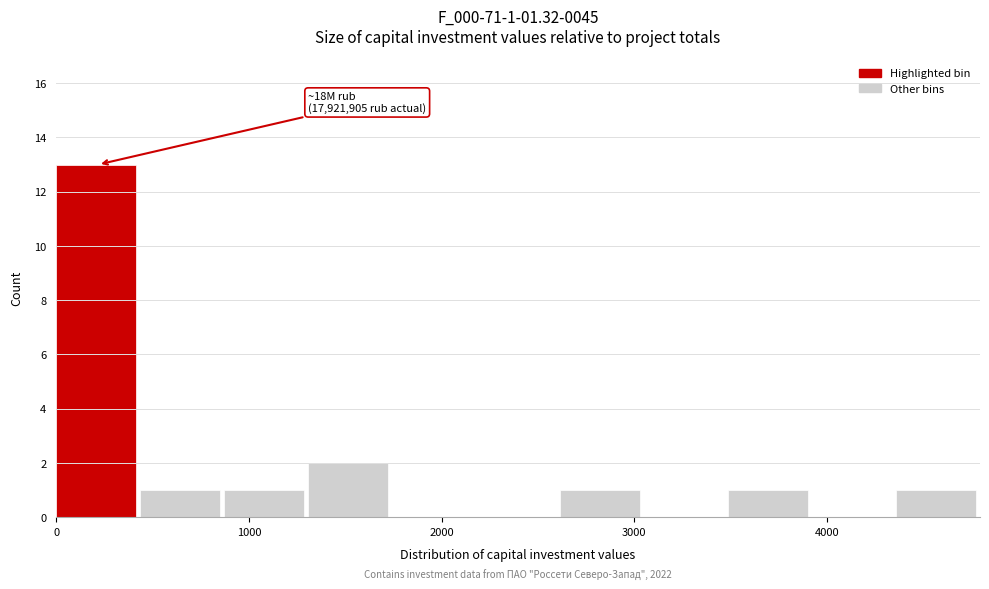

Over which range of the x-axis is the bar tallest?

0 to 400